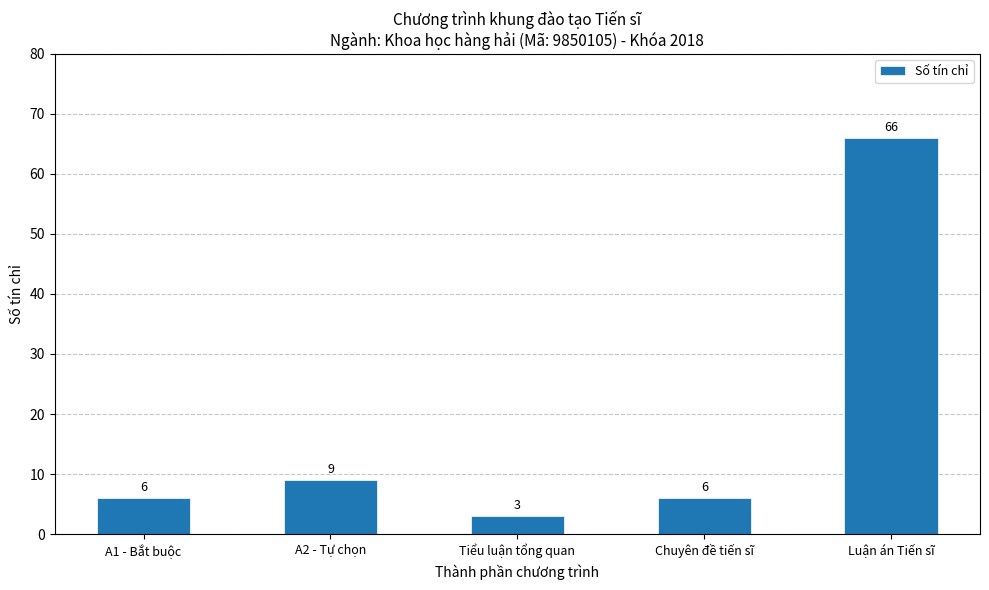

Reading left to right, list all the values displayed in this chart.

A1 - Bắt buộc=6	A2 - Tự chọn=9	Tiểu luận tổng quan=3	Chuyên đề tiến sĩ=6	Luận án Tiến sĩ=66